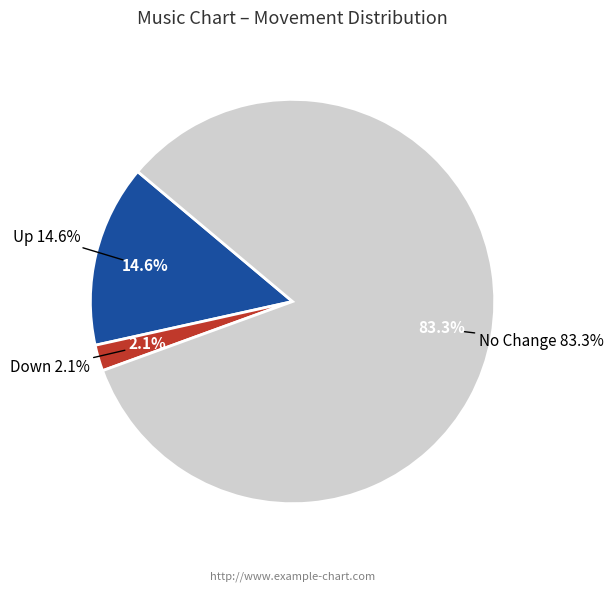

Does - represent more than half of the total?

Yes